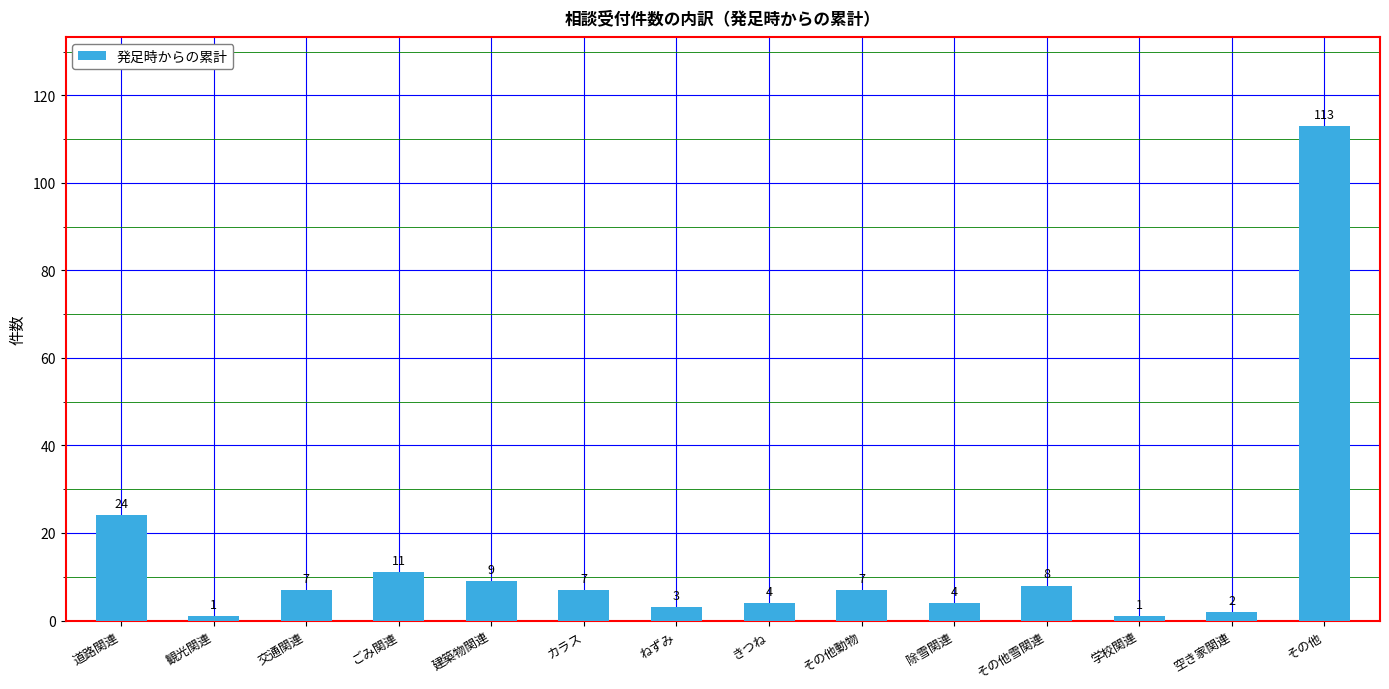

What is the change in value from 観光関連 to その他?

+112